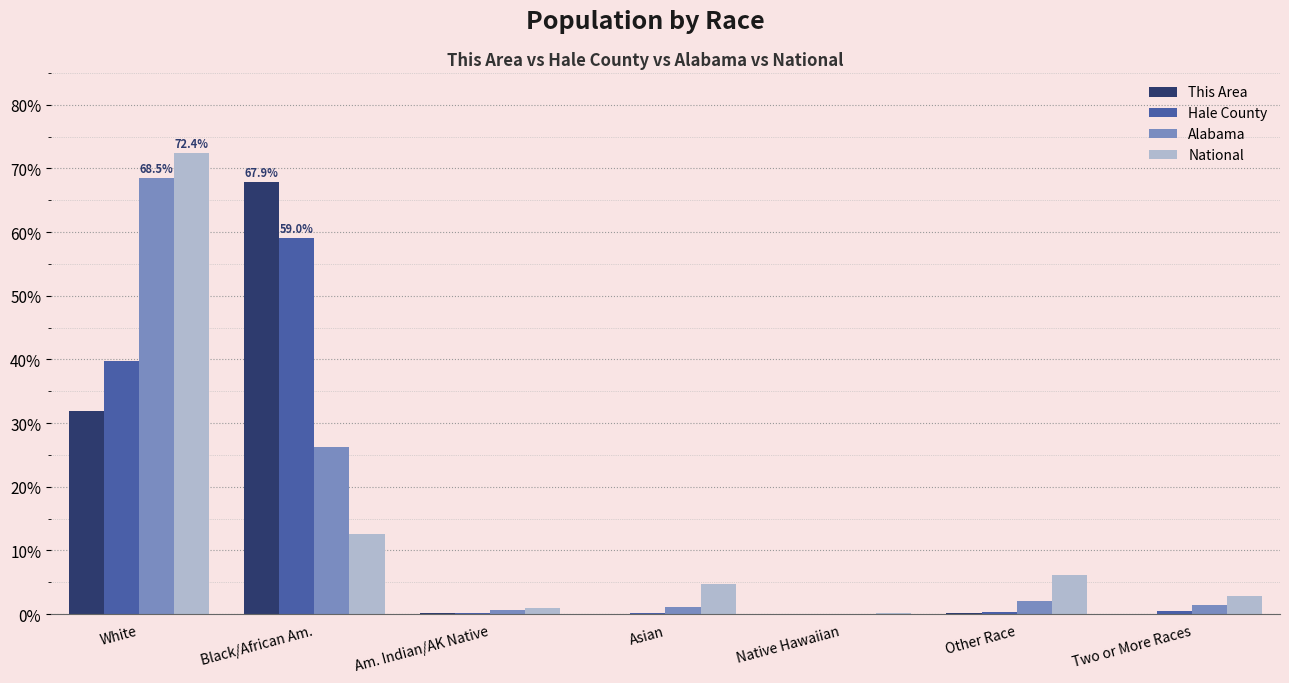

What is the total value across all series at Black/African Am.?

165.7